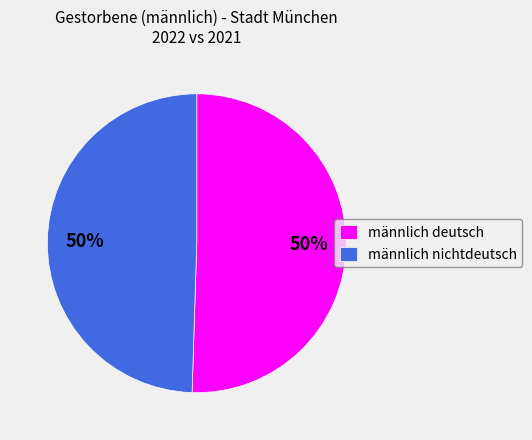

To the nearest percent, what is the average slice percentage?

50%